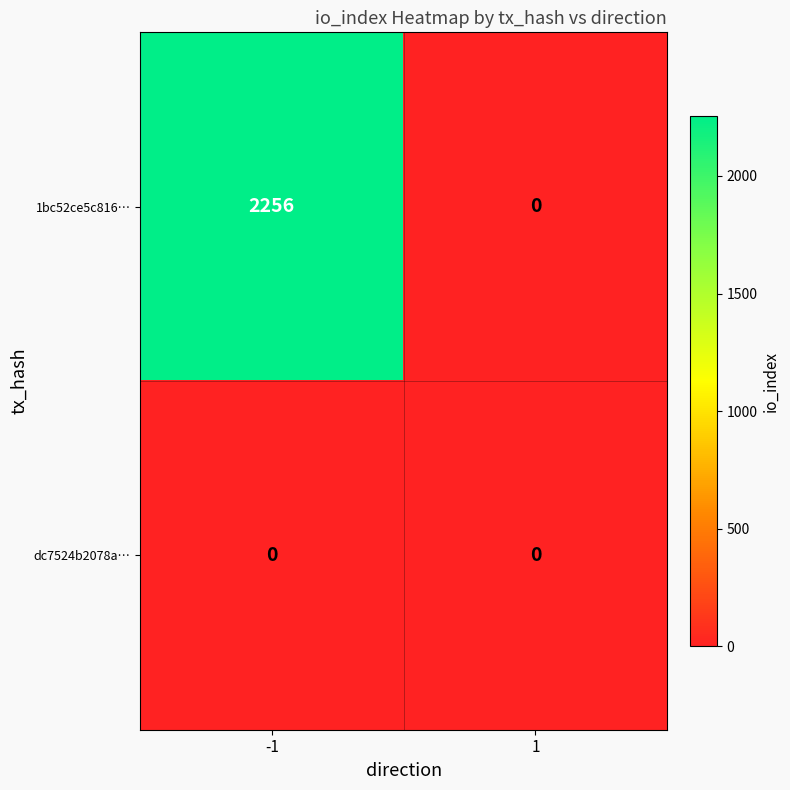

How many series are shown in this chart?

2